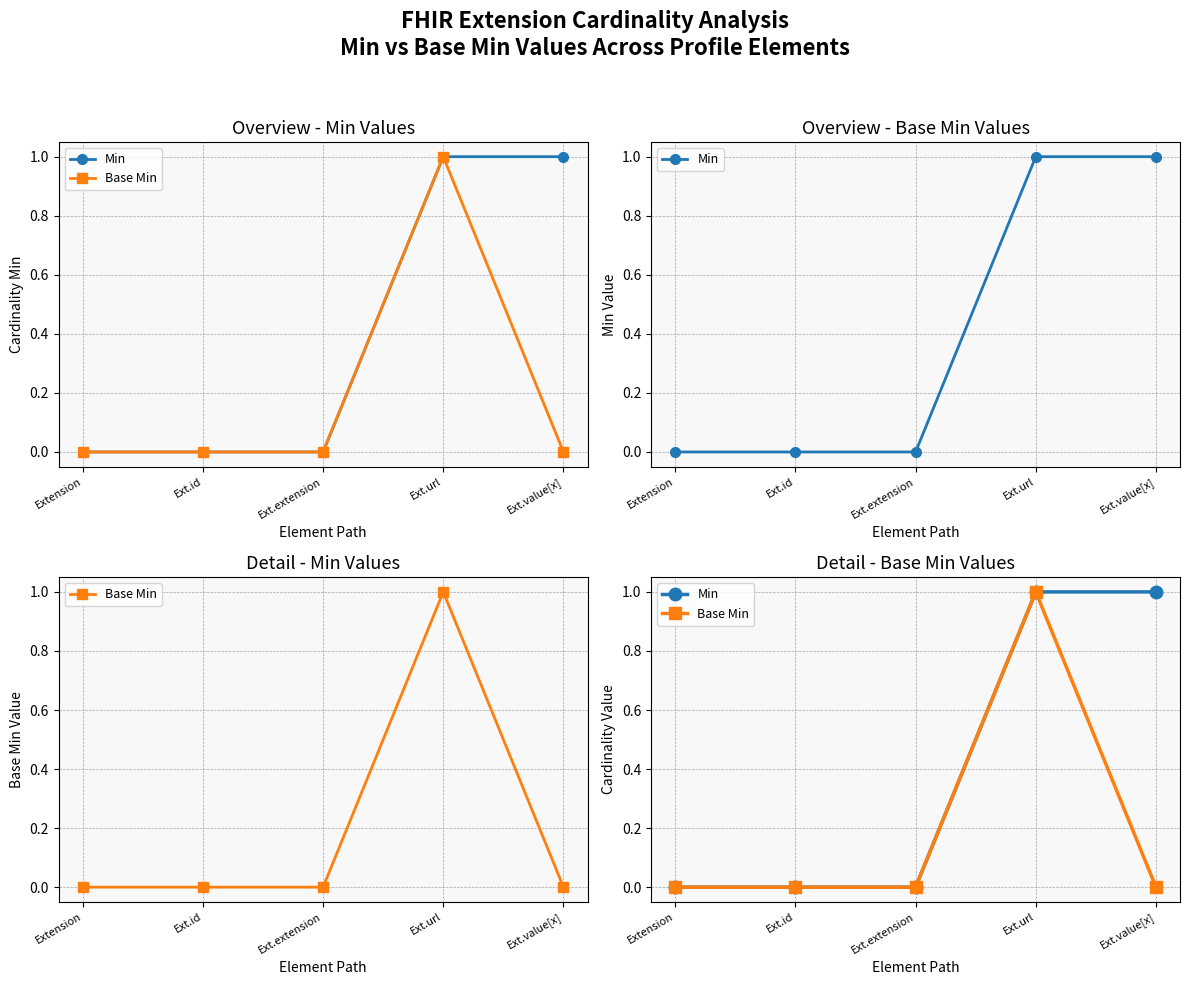

Between Extension and Ext.id, which series saw the biggest shift?

Min